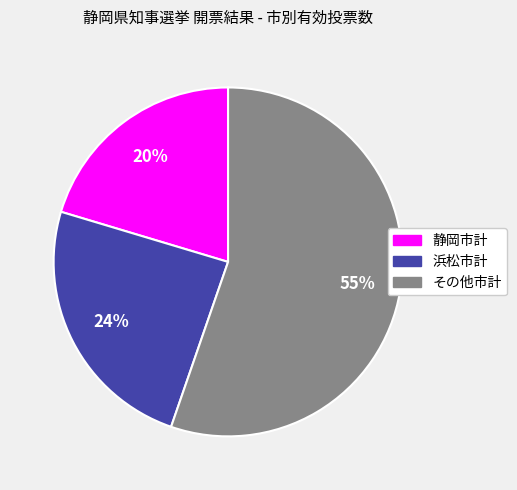

Which slice is the smallest?

静岡市計